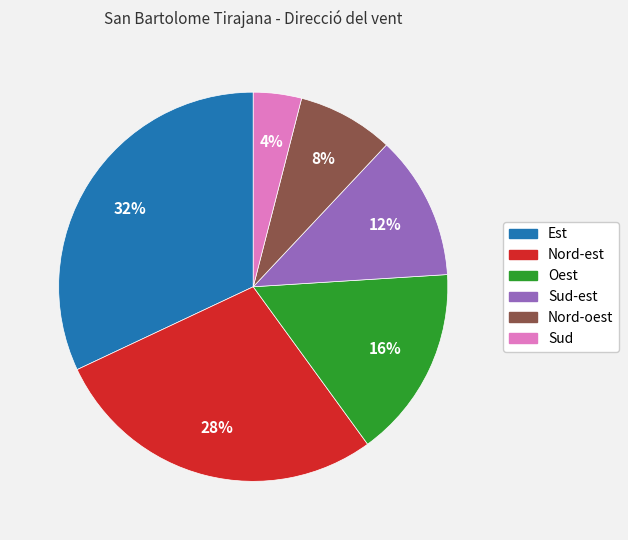

Is there a majority slice in this chart?

No